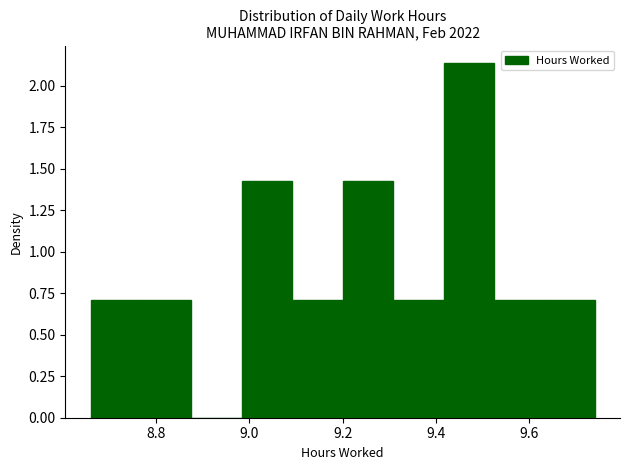

Over which range of the x-axis is the bar tallest?

9.416 to 9.524